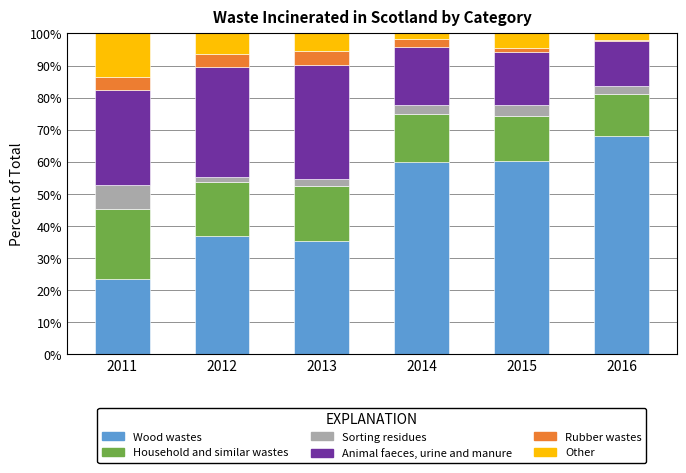

What is the total value across all series at 2013?

100.0